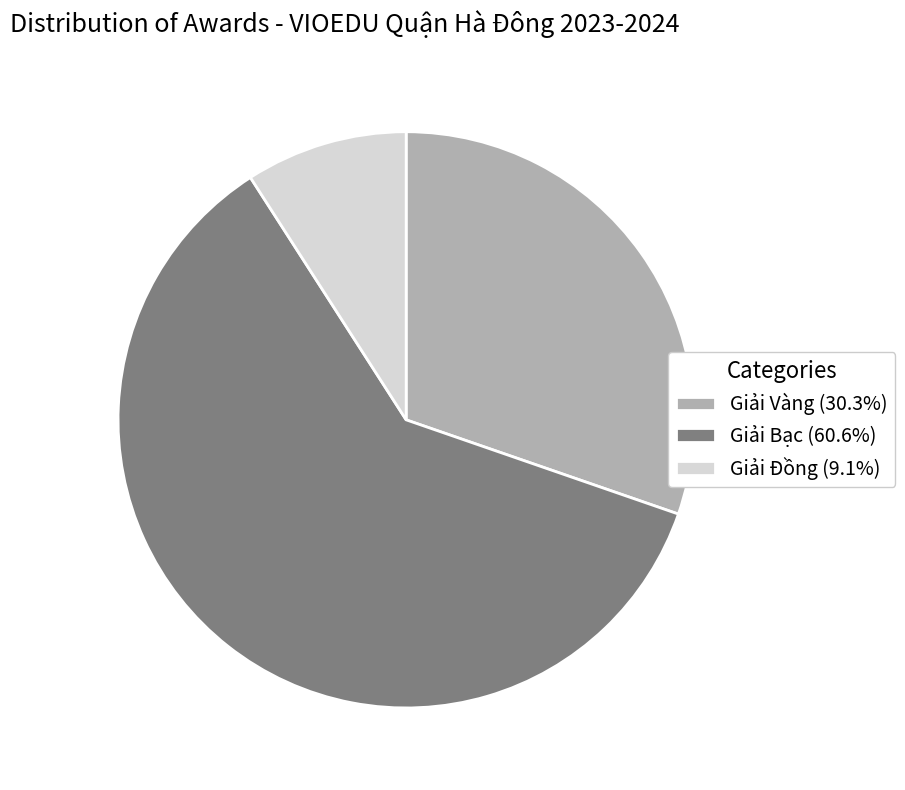

Count the number of slices in the pie.

3